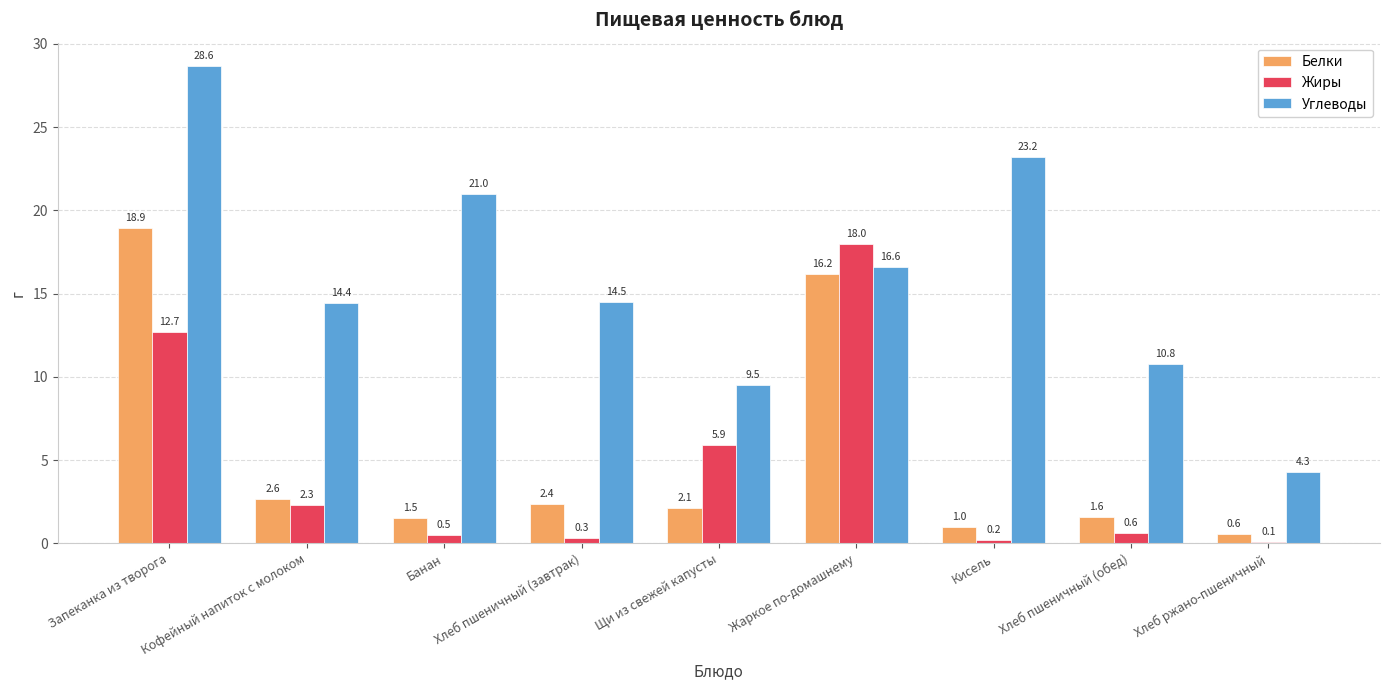

Is the value of Белки at Запеканка из творога greater than the value of Углеводы at Запеканка из творога?

No